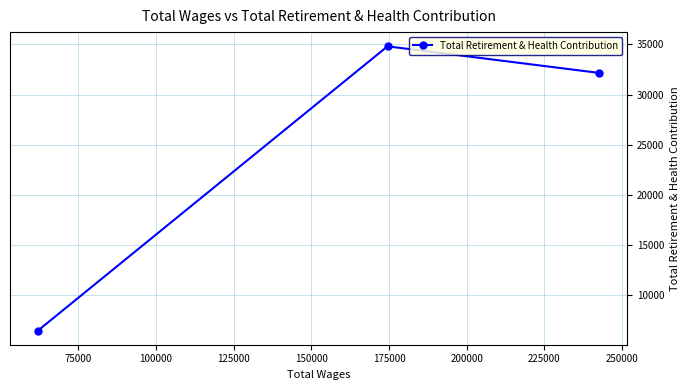

What is the value of the 2nd point from the left?

34813